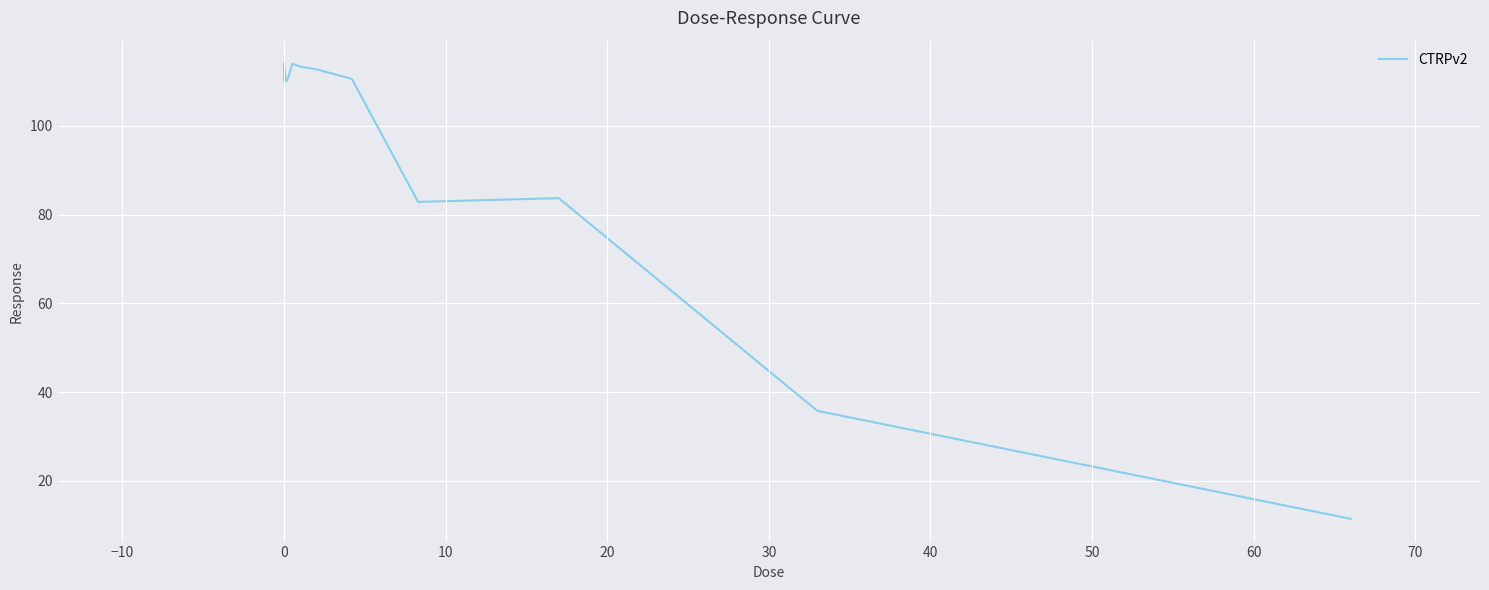

What is the greatest value displayed?

114.1